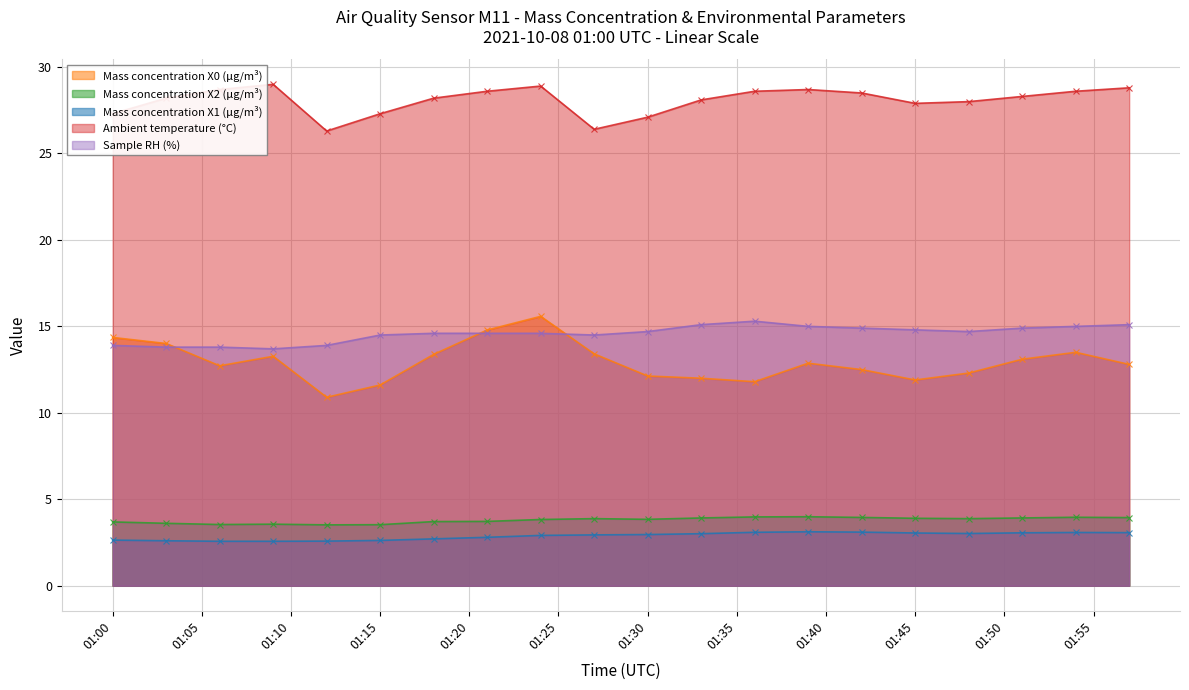

Which series has the widest spread of values?

Mass concentration X0 (μg/m³)